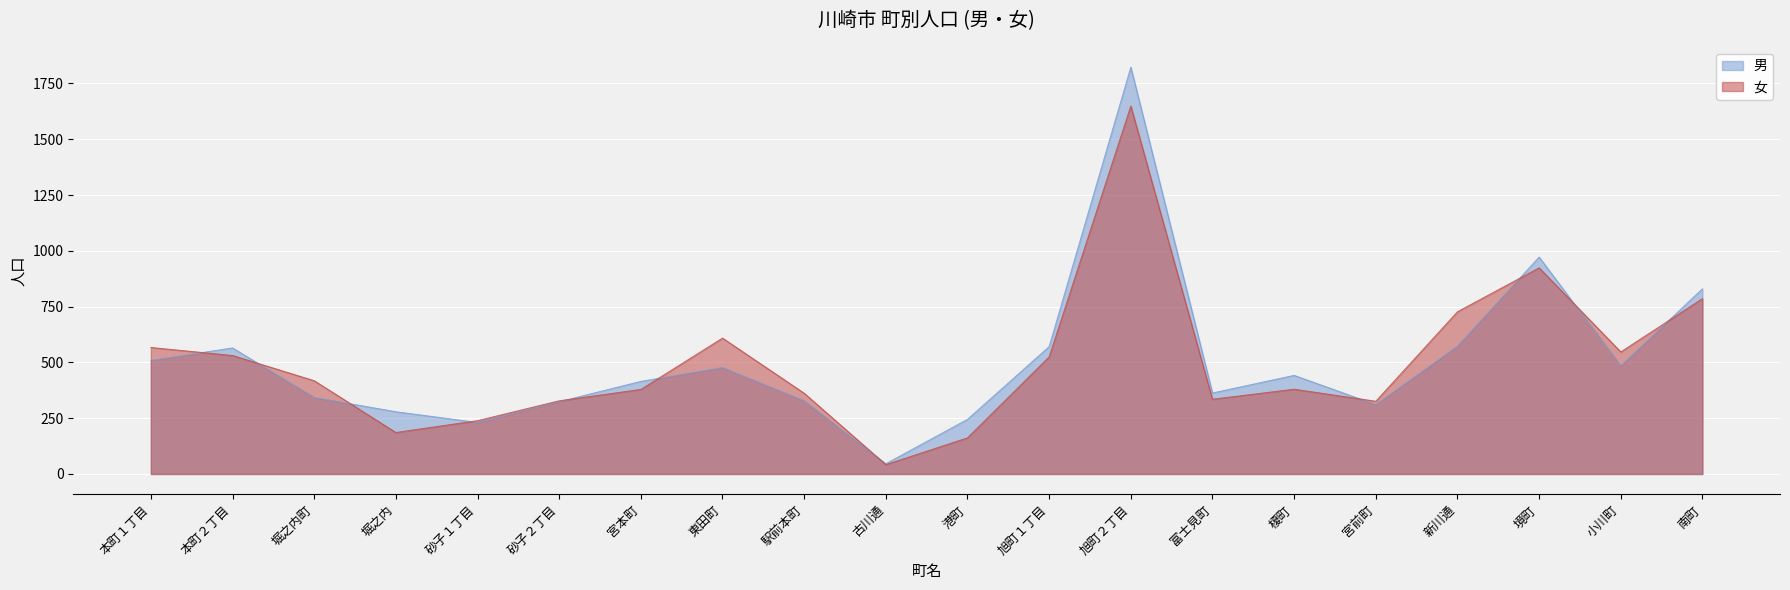

Between which two adjacent categories do 男 and 女 first intersect?

本町１丁目 and 本町２丁目